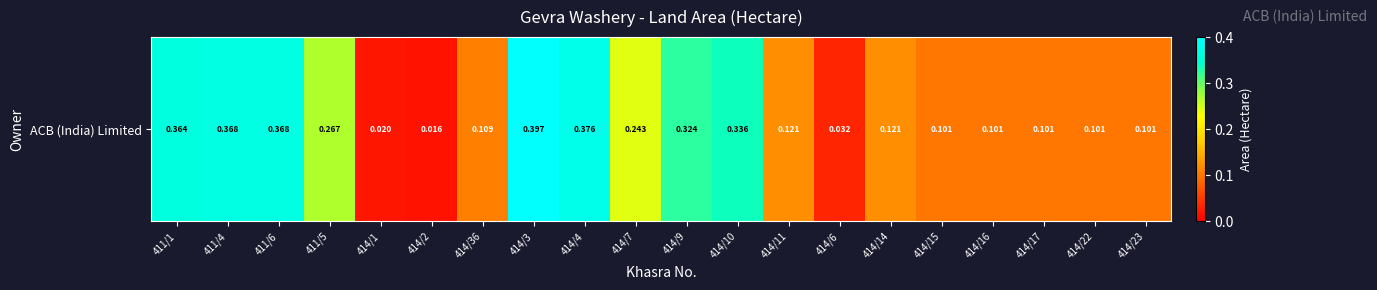

Is it true that the value at 414/36 is 0.1?

True